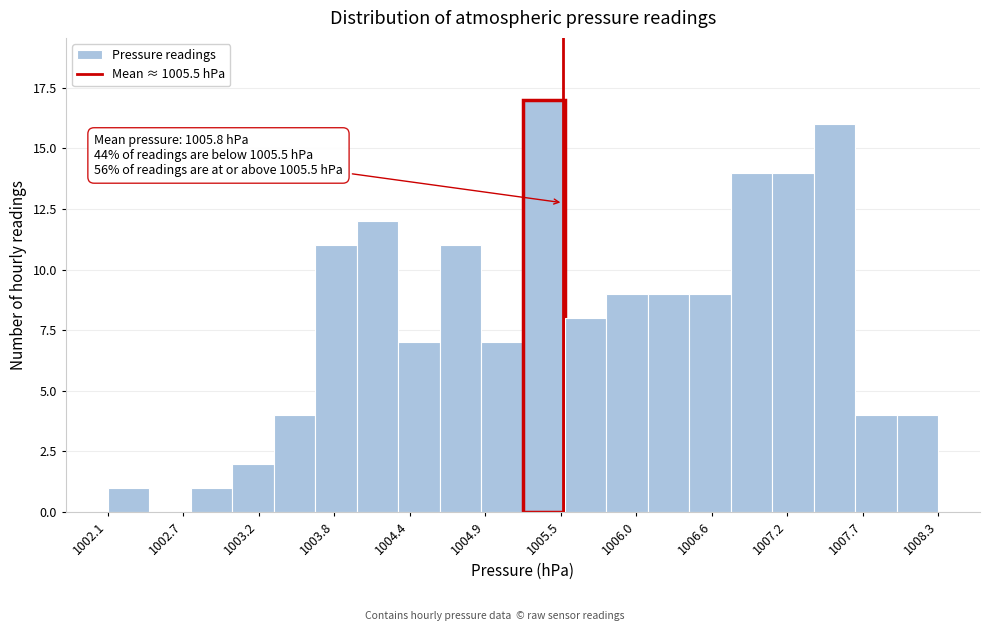

Around what value on the x-axis is the tallest bar? Give the approximate position of its centre, as read against the axis.

1005.4